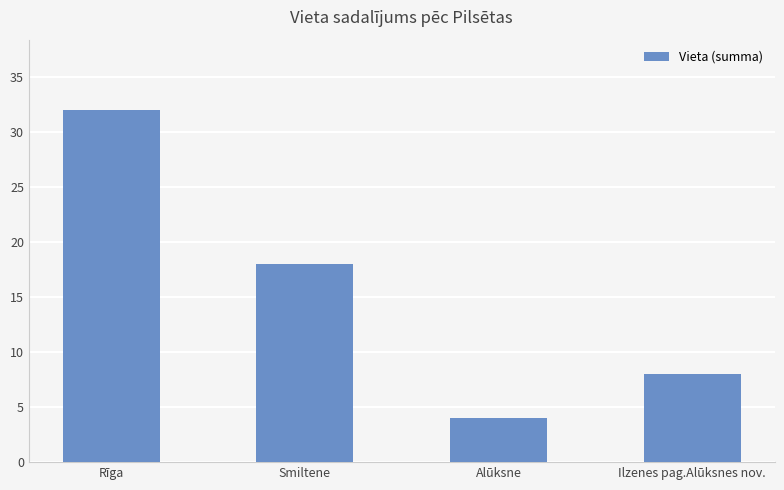

What is the average value?

16